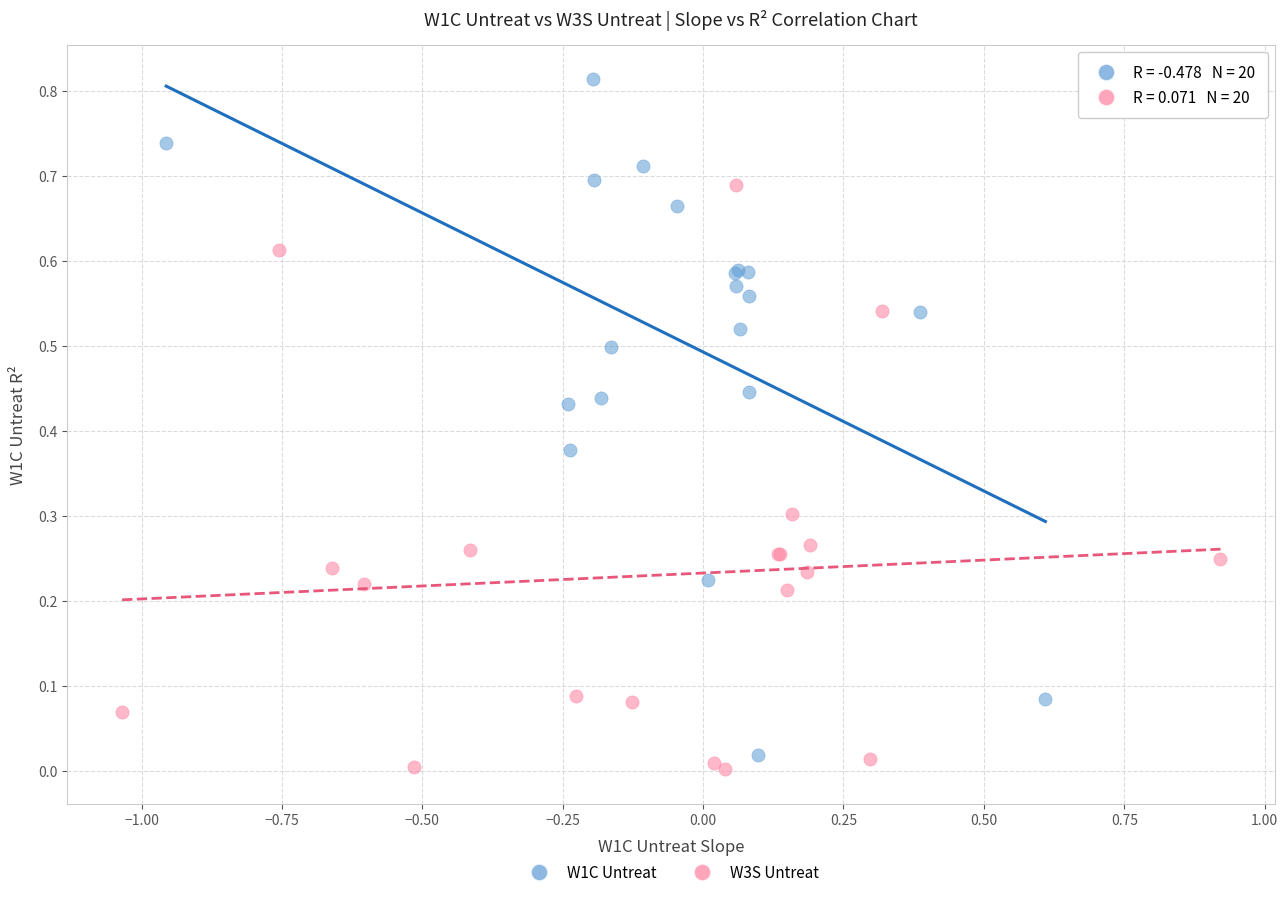

Which series has the widest spread of Y values?

W1C Untreat